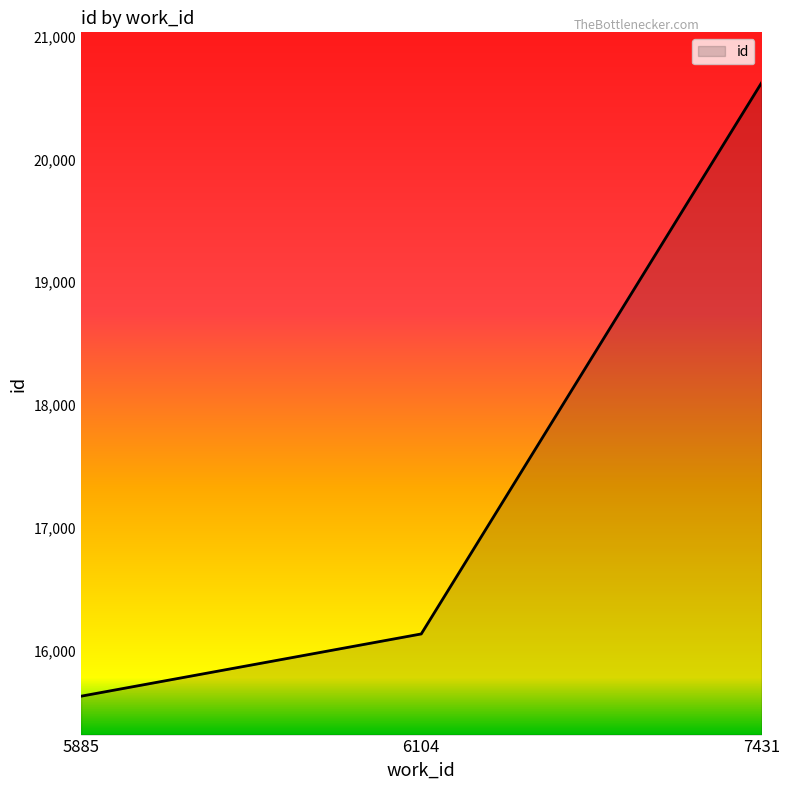

Count the number of categories in the chart.

3